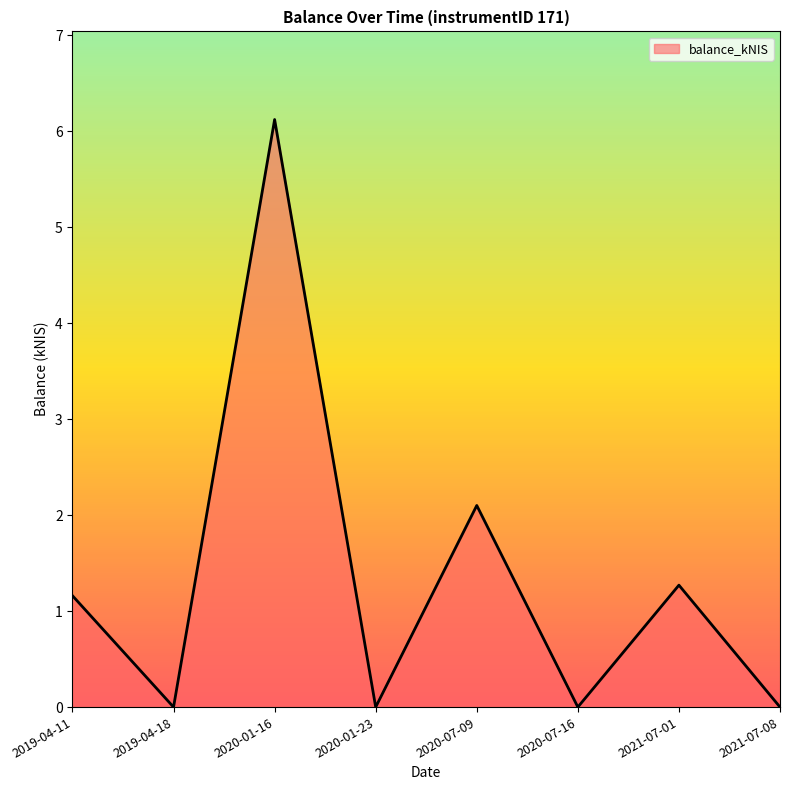

What is the average value?

1.3